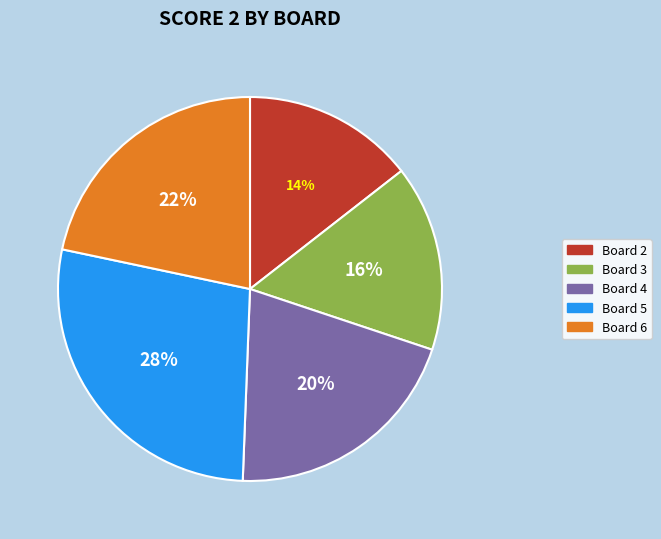

How many slices are in this pie chart?

5